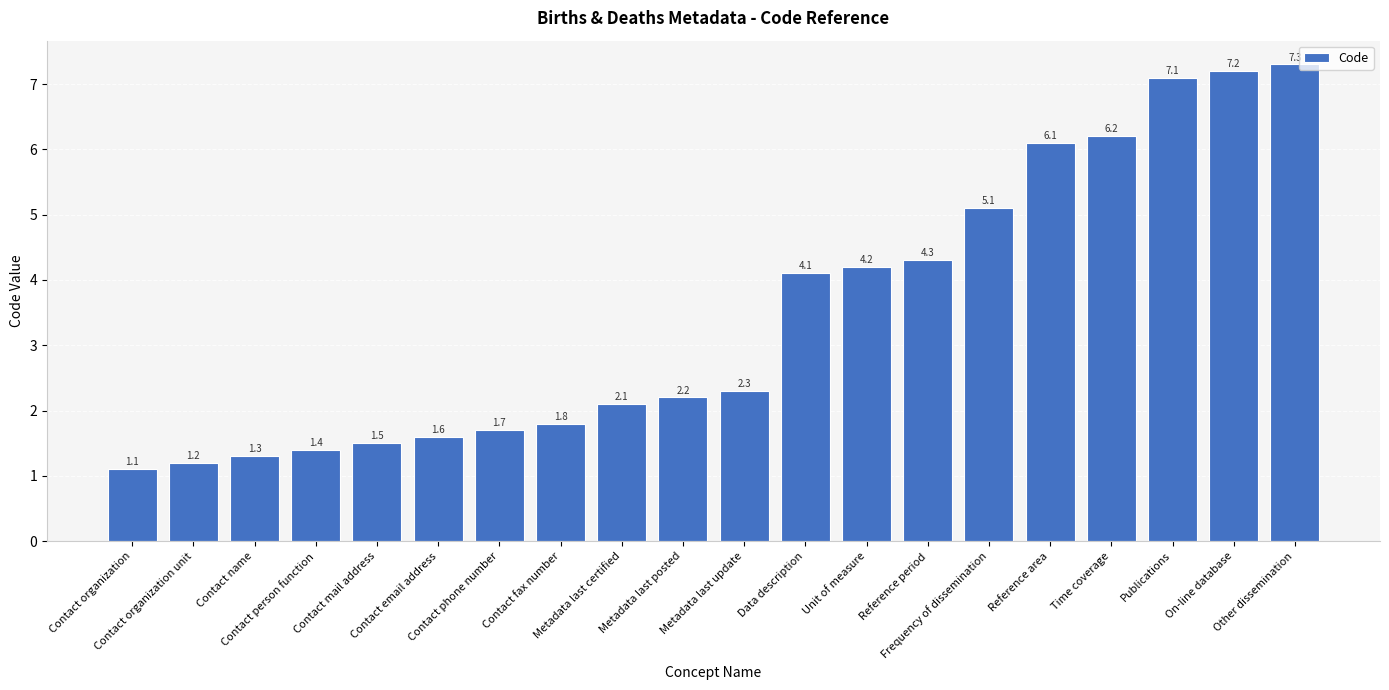

At which category does the chart reach its peak across all series?

Other dissemination